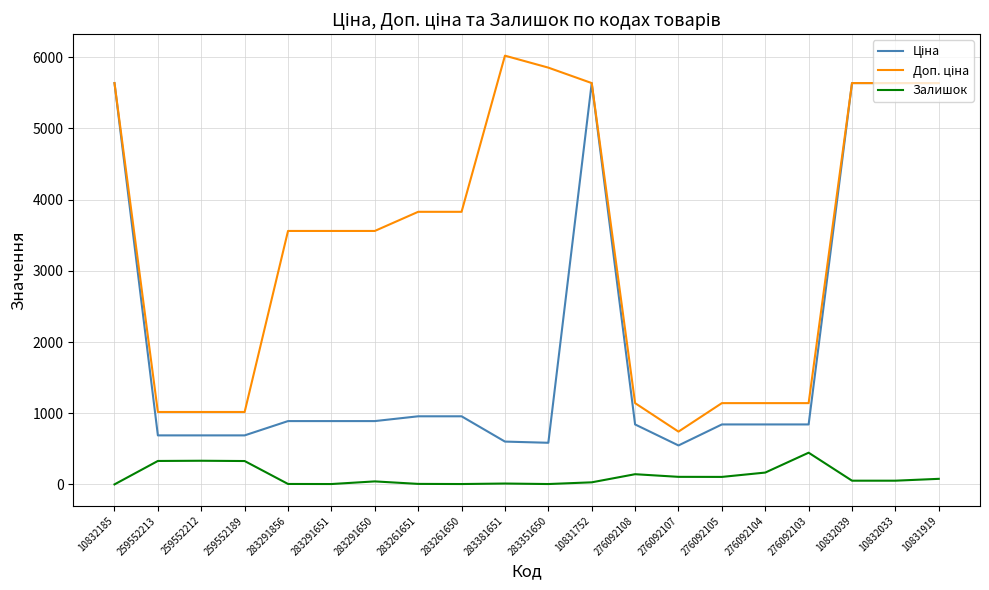

What is the maximum value for Залишок?

446.0